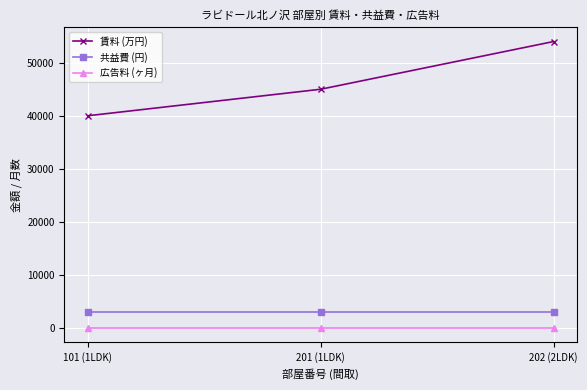

Reading left to right, extract all data points from this chart.

賃料 (万円): 40000	45000	54000
共益費 (円): 3000	3000	3000
広告料 (ヶ月): 2	2	2